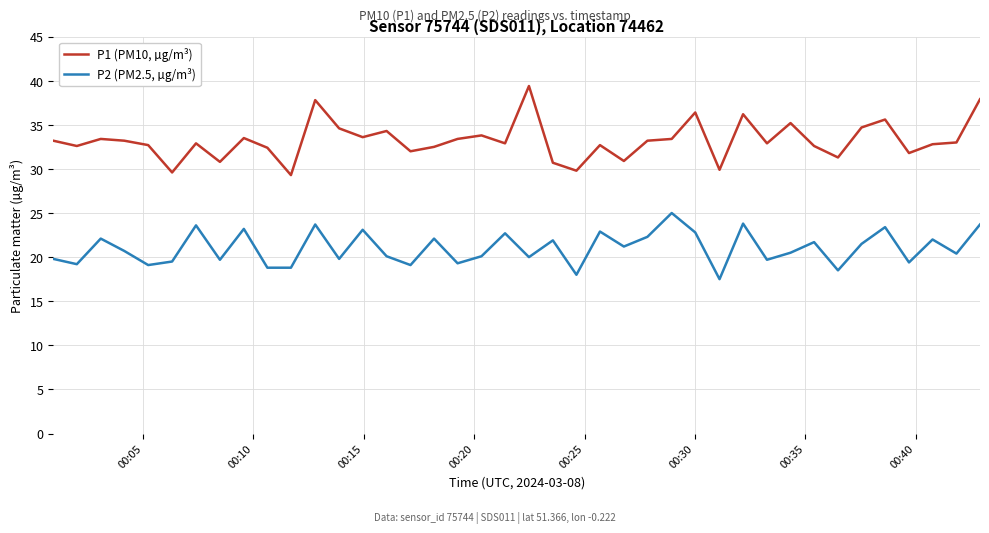

List the series in order of their overall mean, highest first.

P1 (PM10, µg/m³), P2 (PM2.5, µg/m³)